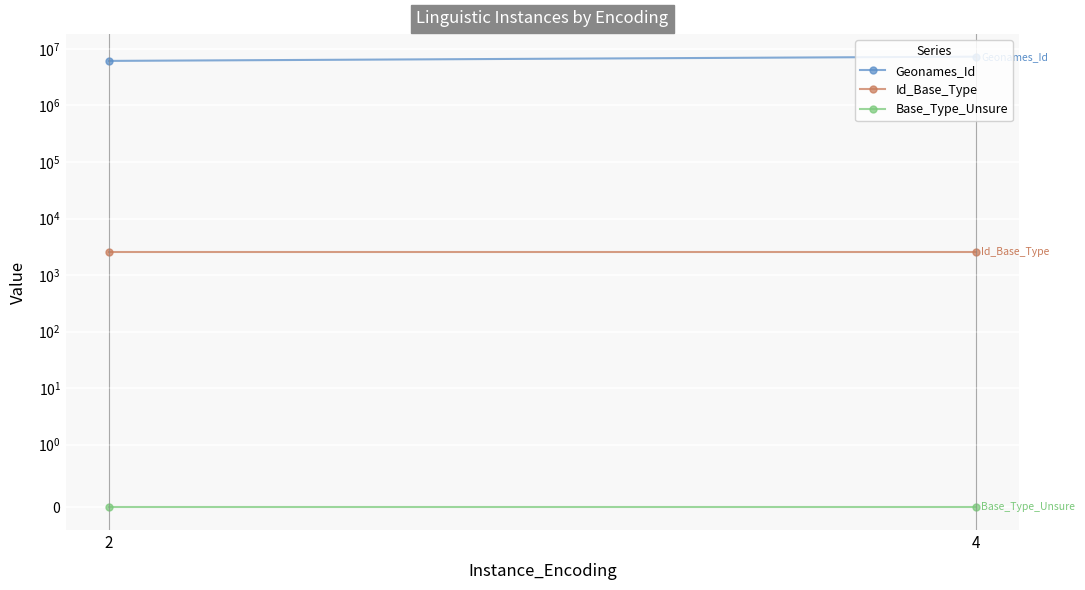

Reading right to left, list all the values displayed in this chart.

Geonames_Id: 7286235	6129140
Id_Base_Type: 2580	2580
Base_Type_Unsure: 0	0